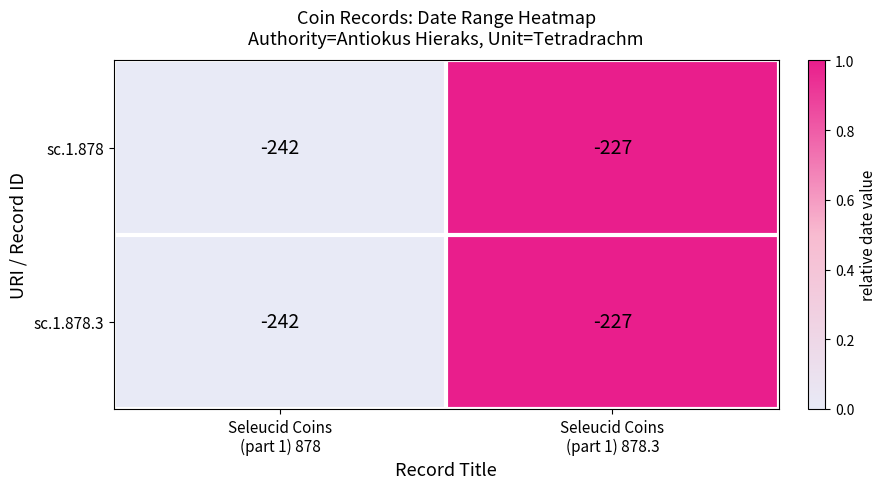

How many series are shown in this chart?

2